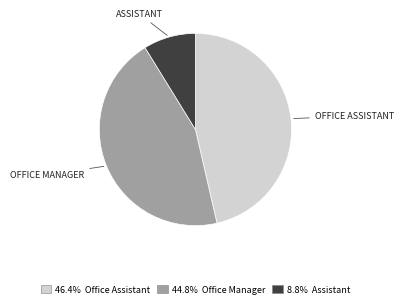

Is there any slice that represents more than half of the pie?

No